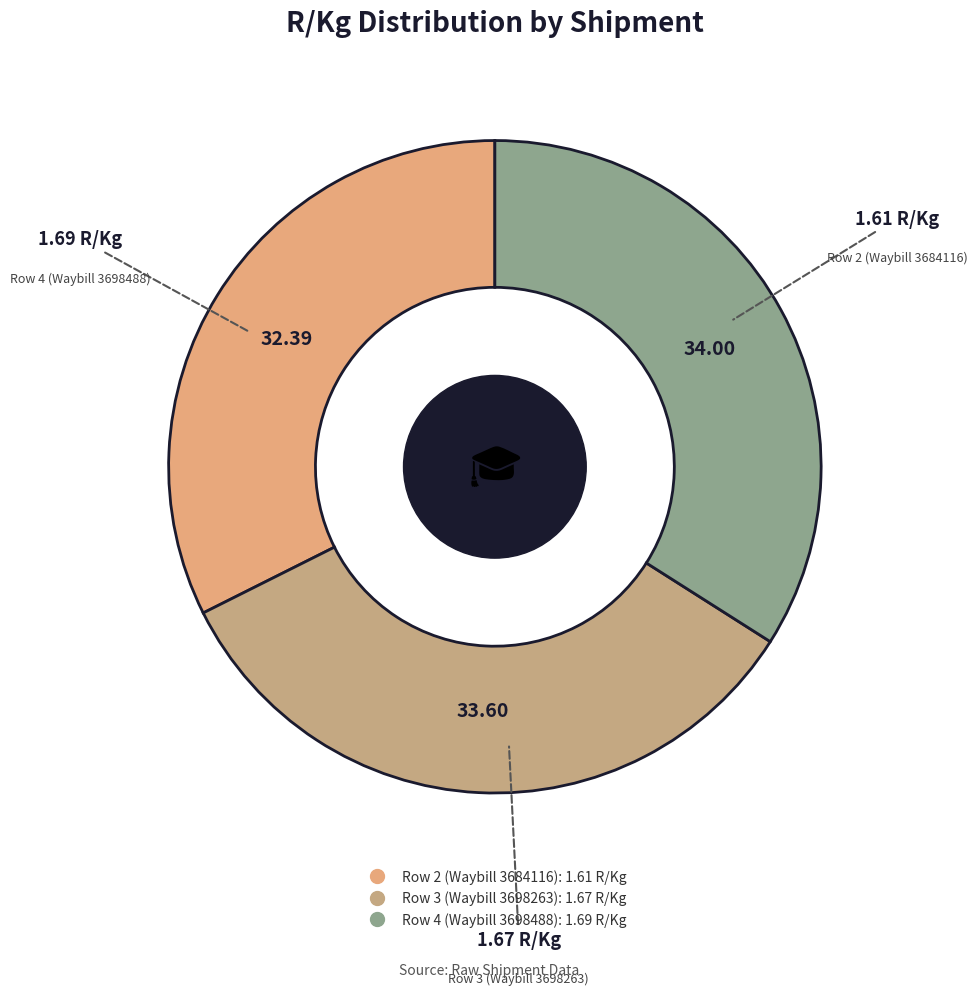

Is Row 3 (Waybill 3698263) the majority of the pie?

No